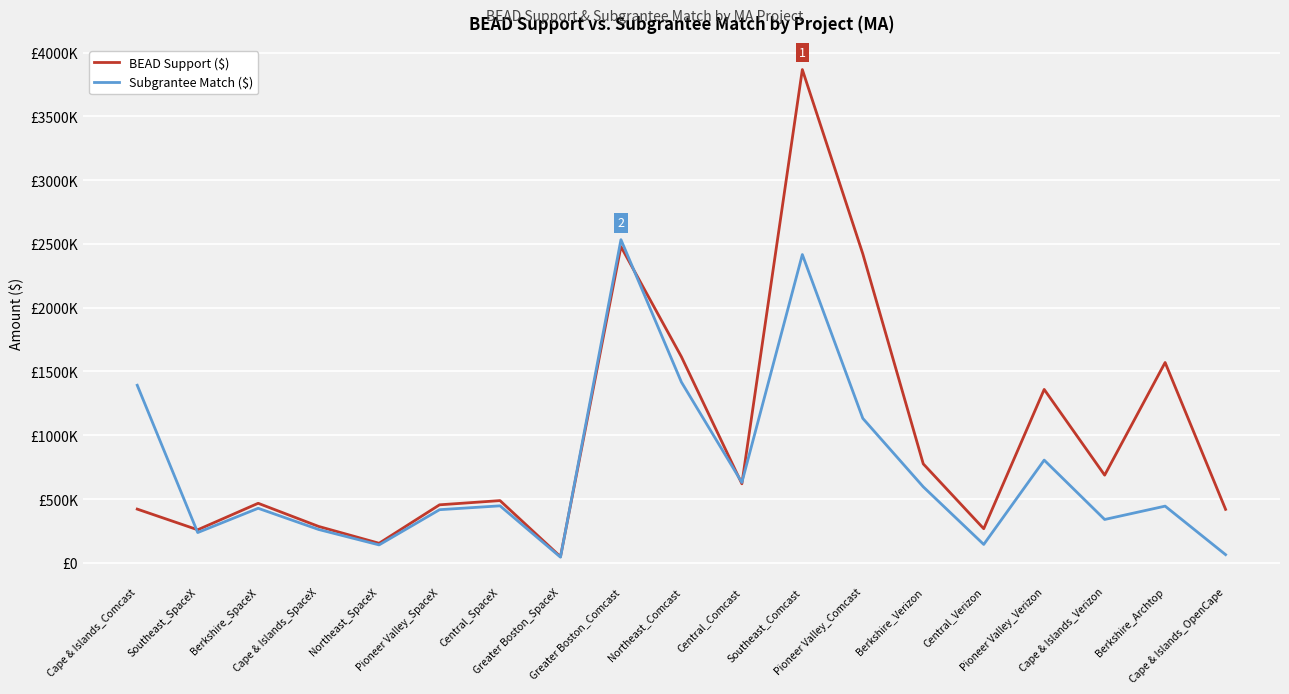

At which label does Subgrantee Match ($) reach its minimum?

Greater Boston_SpaceX